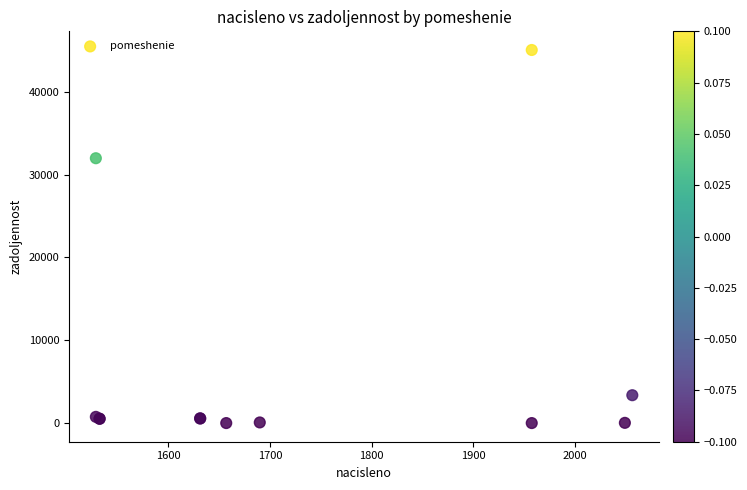

What Y value in the scatter plot is closest to 22528?

31985.7